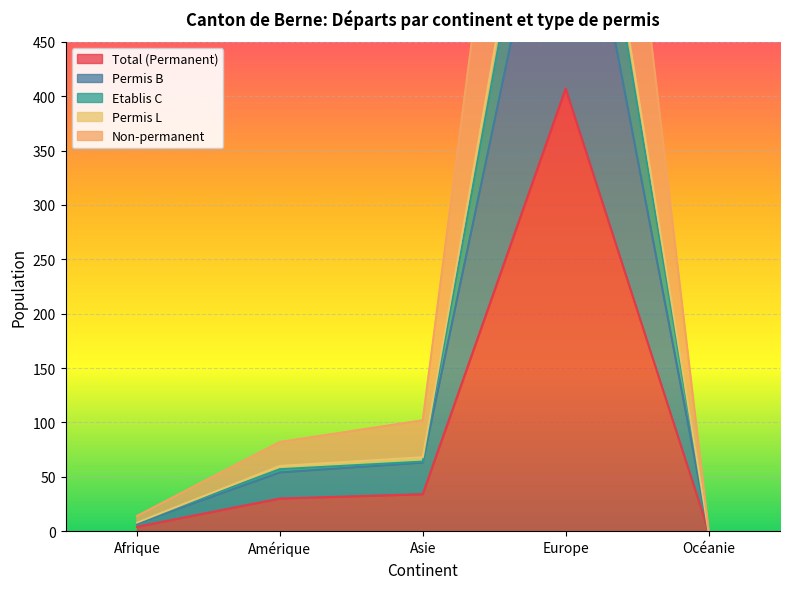

At Europe, list the series in order from smallest to largest.

Total (Permanent), Permis B, Etablis C, Non-permanent, Permis L